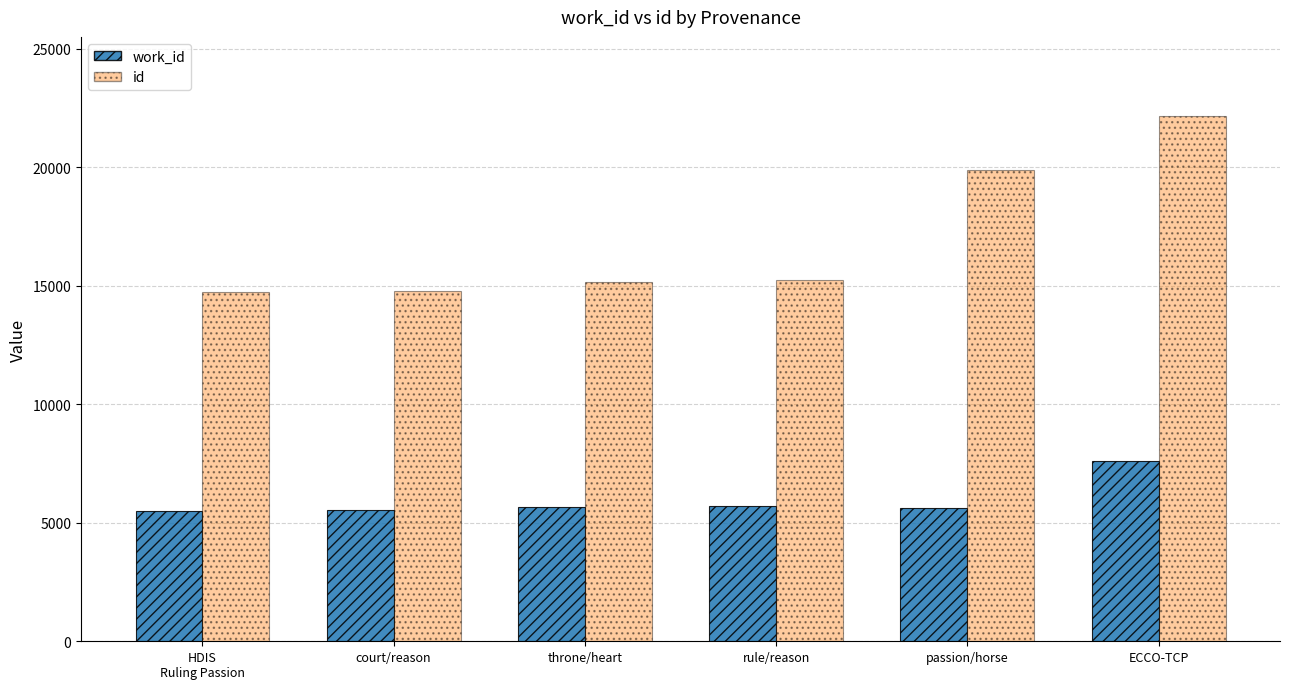

The id series shows 25741 at court/reason. True or false?

False